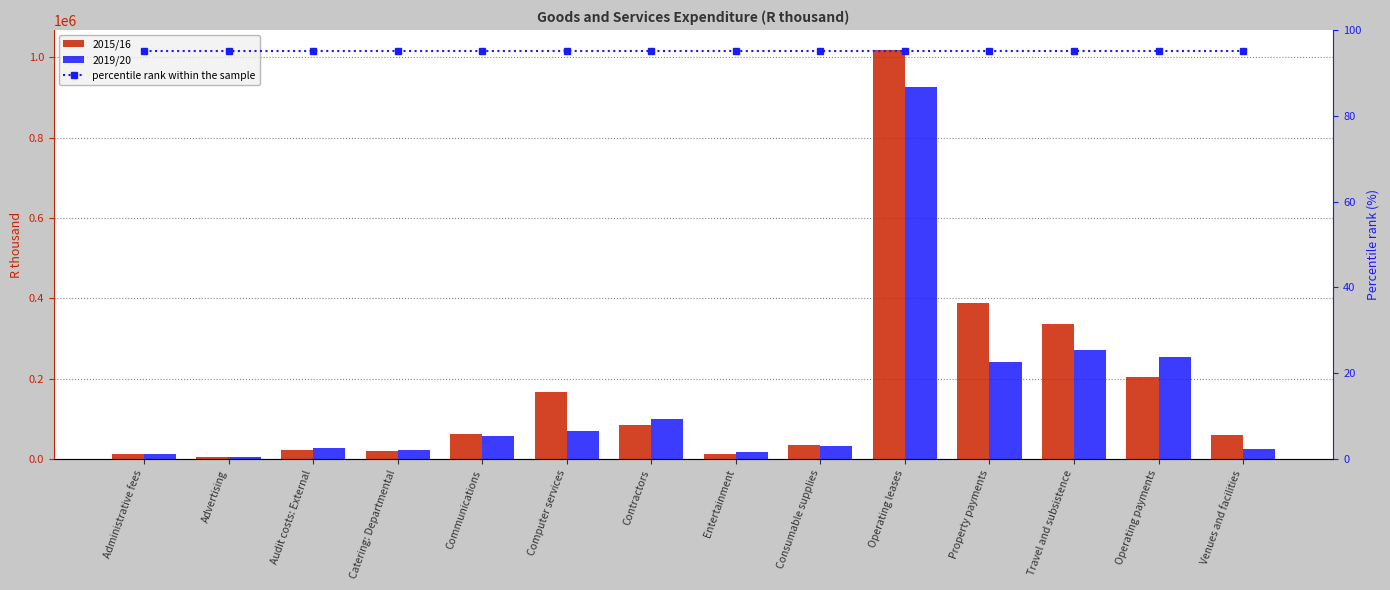

Reading left to right, list all the values displayed in this chart.

2015/16: 12105	4094	23324	19947	61327	166362	85896	12559	35343	1016886	388497	335194	205031	60514
2019/20: 12897	6574	27789	22985	57877	70682	100914	17676	33461	924565	240811	271649	254556	26470
percentile rank within the sample: 95	95	95	95	95	95	95	95	95	95	95	95	95	95